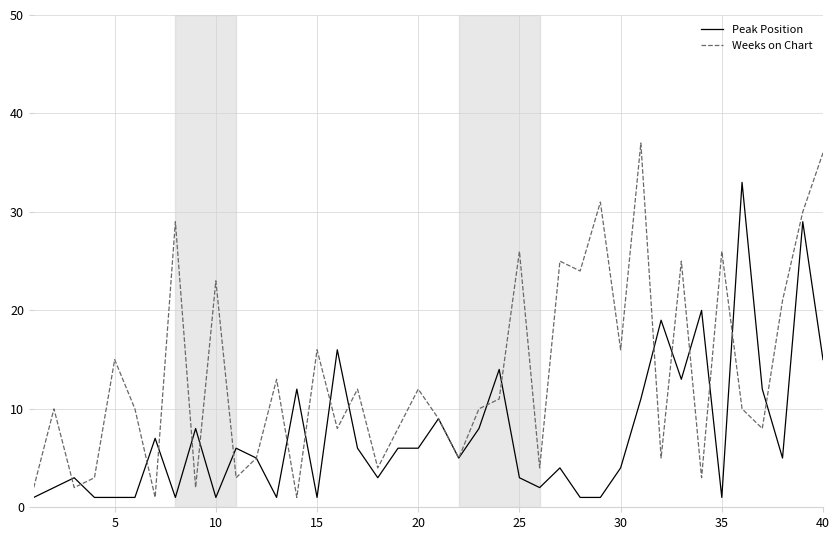

List the series in order of their peak value, lowest first.

Peak Position, Weeks on Chart